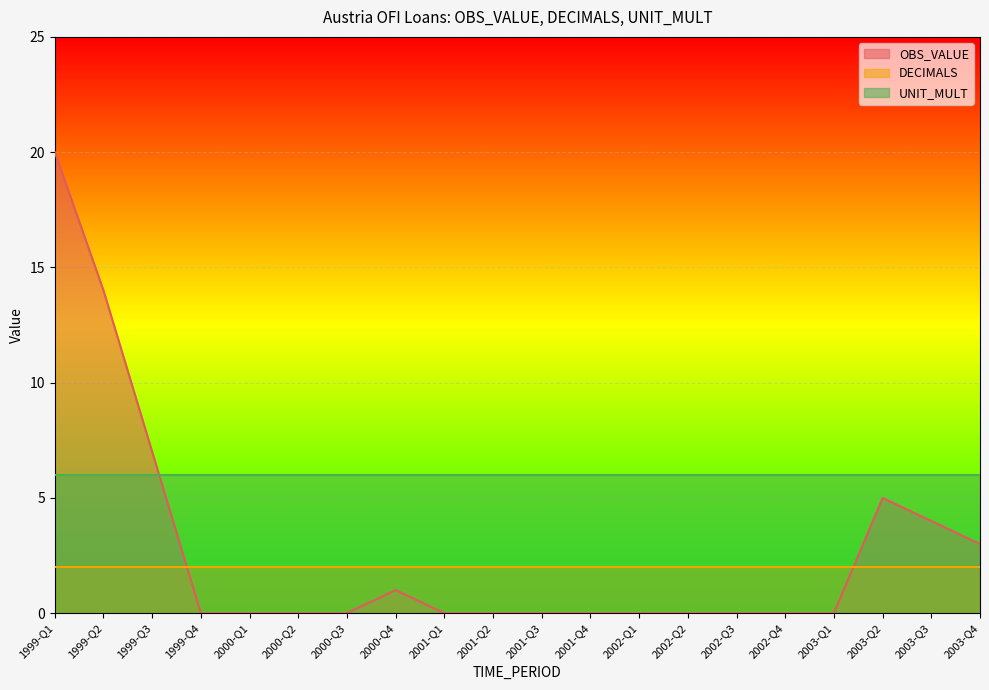

True or false: DECIMALS and OBS_VALUE cross at least once.

True